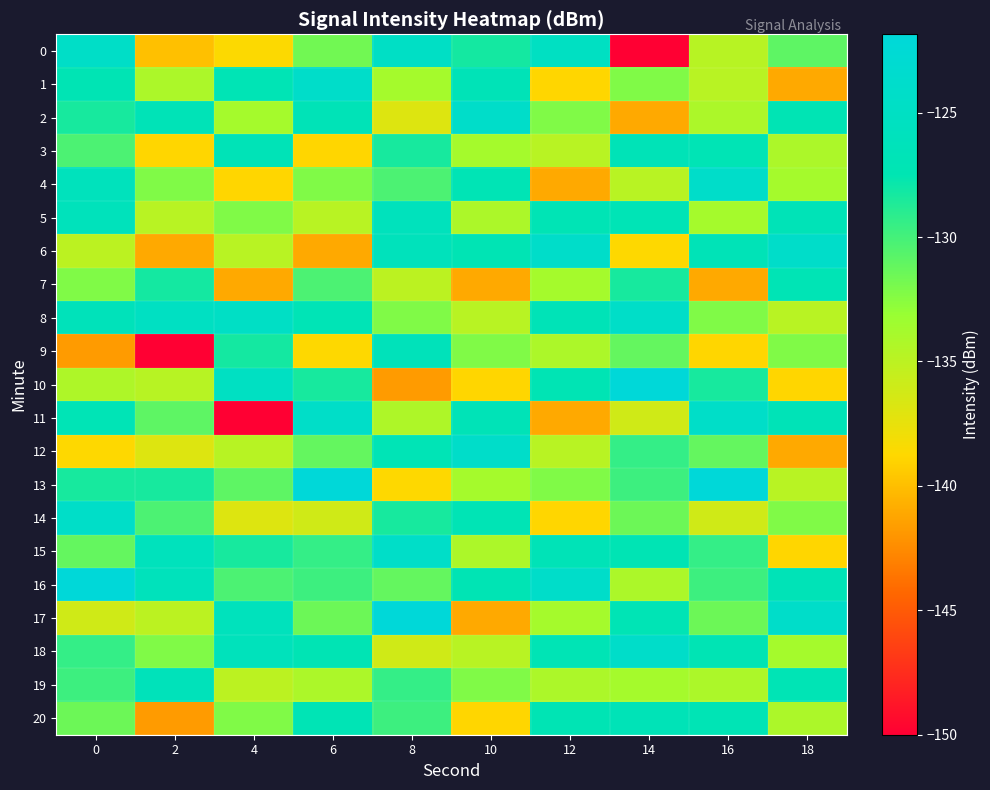

Reading left to right, transcribe all the data shown in this chart.

0: 0=-124.5	2=-139.9	4=-138.6	6=-131.7	8=-124.8	10=-128.3	12=-125.1	14=-150.0	16=-134.8	18=-131.0
1: 0=-127.2	2=-134.2	4=-127.1	6=-124.1	8=-133.8	10=-126.8	12=-138.9	14=-132.2	16=-134.9	18=-141.0
2: 0=-128.4	2=-126.8	4=-133.8	6=-126.8	8=-136.9	10=-124.1	12=-132.2	14=-141.0	16=-134.2	18=-127.2
3: 0=-130.3	2=-138.9	4=-126.8	6=-138.9	8=-128.4	10=-133.8	12=-134.9	14=-126.8	16=-127.1	18=-134.2
4: 0=-126.1	2=-132.2	4=-138.9	6=-132.2	8=-130.3	10=-127.1	12=-141.0	14=-134.9	16=-124.1	18=-133.8
5: 0=-126.2	2=-134.9	4=-132.2	6=-134.9	8=-126.1	10=-134.2	12=-127.1	14=-126.9	16=-133.8	18=-126.8
6: 0=-135.0	2=-141.0	4=-134.9	6=-141.0	8=-126.2	10=-127.2	12=-124.1	14=-138.7	16=-126.8	18=-124.1
7: 0=-132.2	2=-128.3	4=-141.0	6=-130.3	8=-135.0	10=-141.0	12=-133.8	14=-128.4	16=-141.0	18=-127.1
8: 0=-126.3	2=-125.1	4=-124.8	6=-126.9	8=-132.2	10=-134.9	12=-126.8	14=-124.3	16=-132.2	18=-134.9
9: 0=-141.7	2=-150.0	4=-128.3	6=-138.7	8=-126.3	10=-132.2	12=-134.2	14=-131.2	16=-138.9	18=-132.2
10: 0=-134.3	2=-134.8	4=-125.1	6=-128.4	8=-141.7	10=-138.9	12=-127.2	14=-121.9	16=-128.4	18=-138.9
11: 0=-126.9	2=-131.0	4=-150.0	6=-124.3	8=-134.3	10=-126.8	12=-141.0	14=-136.1	16=-124.3	18=-126.8
12: 0=-138.7	2=-136.9	4=-134.8	6=-131.2	8=-126.9	10=-124.1	12=-134.9	14=-129.4	16=-131.2	18=-141.0
13: 0=-128.4	2=-128.4	4=-131.0	6=-121.9	8=-138.7	10=-133.8	12=-132.2	14=-129.7	16=-121.9	18=-134.9
14: 0=-124.3	2=-130.3	4=-136.9	6=-136.1	8=-128.4	10=-127.1	12=-138.9	14=-131.5	16=-136.1	18=-132.2
15: 0=-131.2	2=-126.1	4=-128.4	6=-129.4	8=-124.3	10=-134.2	12=-126.8	14=-127.2	16=-129.4	18=-138.9
16: 0=-121.9	2=-126.2	4=-130.3	6=-129.7	8=-131.2	10=-127.2	12=-124.1	14=-134.2	16=-129.7	18=-126.8
17: 0=-136.1	2=-135.0	4=-126.1	6=-131.5	8=-121.9	10=-141.0	12=-133.8	14=-127.1	16=-131.5	18=-124.1
18: 0=-129.4	2=-132.2	4=-126.2	6=-127.2	8=-136.1	10=-134.9	12=-127.1	14=-124.1	16=-127.2	18=-133.8
19: 0=-129.7	2=-126.3	4=-135.0	6=-134.2	8=-129.4	10=-132.2	12=-134.2	14=-133.8	16=-134.2	18=-127.1
20: 0=-131.5	2=-141.7	4=-132.2	6=-127.1	8=-129.7	10=-138.9	12=-127.2	14=-126.8	16=-127.1	18=-134.2